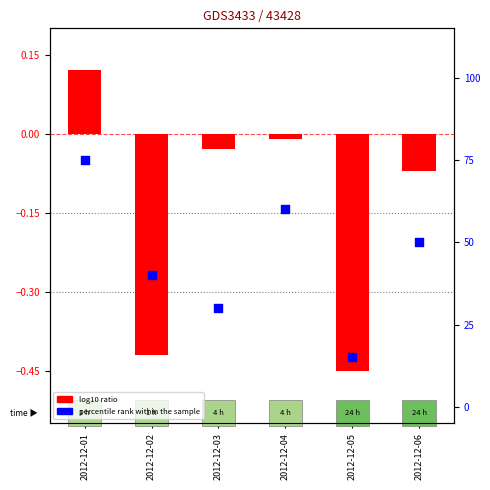

Which has a higher value, 2012-12-03 or 2012-12-01?

2012-12-01